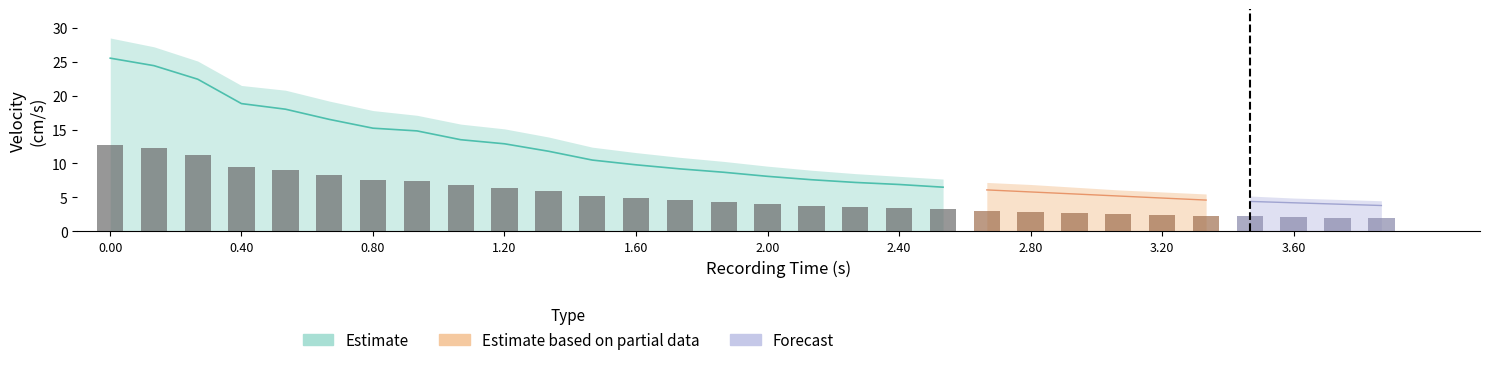

What is the greatest value displayed?

12.8